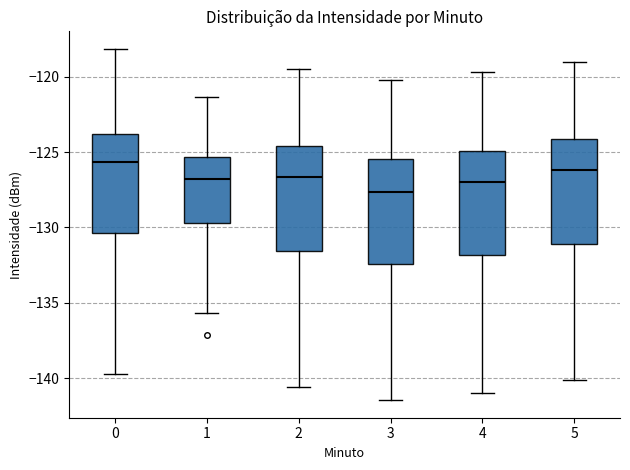

Reading left to right, read every box against the y-axis: the position of its median line, the range the box covers, and the ends of its whiskers. The values are not printed on the chart, so give them approximately, as read against the axis.

0: median -125.5, box -130.5 to -124.0, whiskers -139.5 to -118.0
1: median -127.0, box -129.5 to -125.5, whiskers -135.5 to -121.5
2: median -126.5, box -131.5 to -124.5, whiskers -140.5 to -119.5
3: median -127.5, box -132.5 to -125.5, whiskers -141.5 to -120.0
4: median -127.0, box -132.0 to -125.0, whiskers -141.0 to -119.5
5: median -126.0, box -131.0 to -124.0, whiskers -140.0 to -119.0